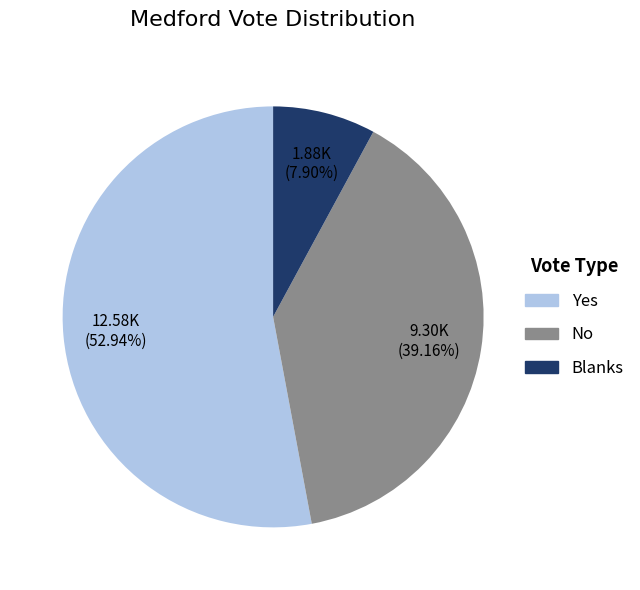

Which has a higher value, Blanks or Yes?

Yes